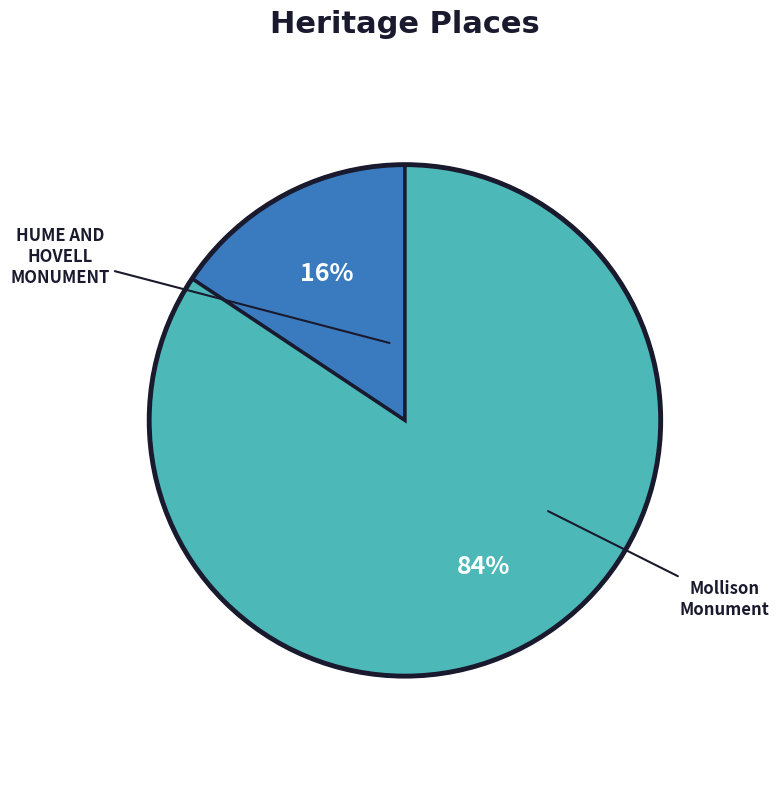

To the nearest percent, what is the average slice percentage?

50%